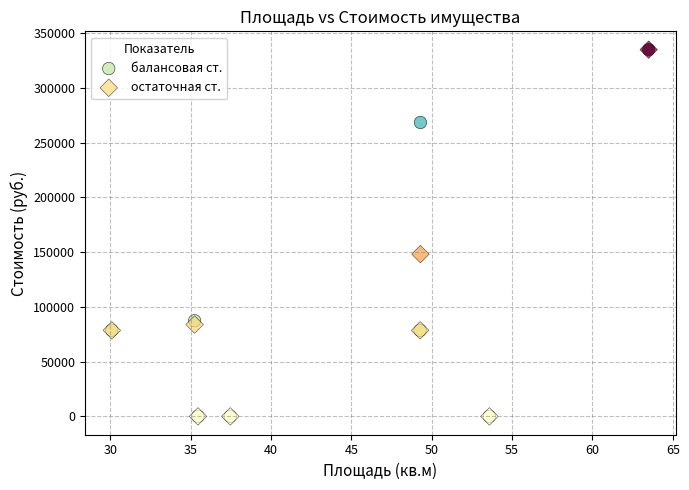

In the остаточная ст. series, what Y value is closest to 167486?

148227.0